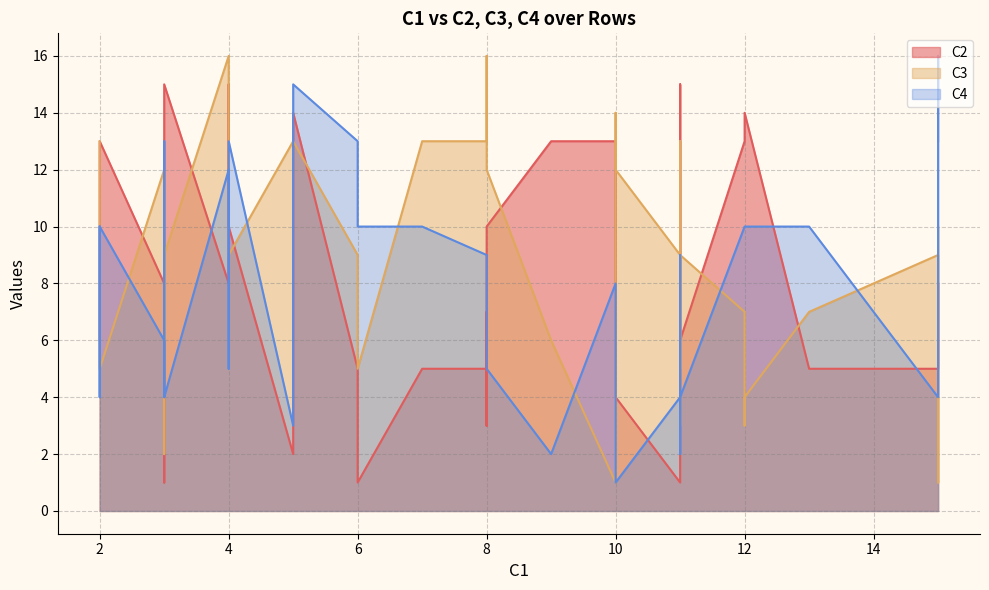

What are all the series names shown in the legend?

C2, C3, C4